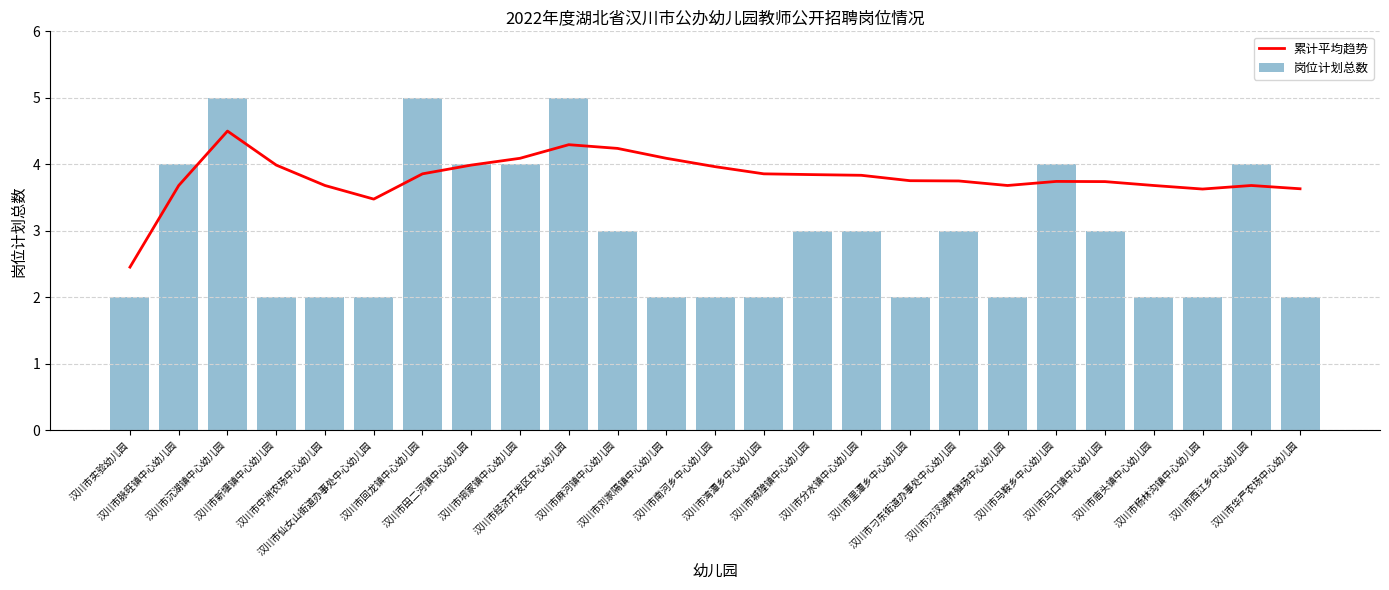

Is it true that 岗位计划总数 equals 3.0 at 汉川市城隍镇中心幼儿园?

True